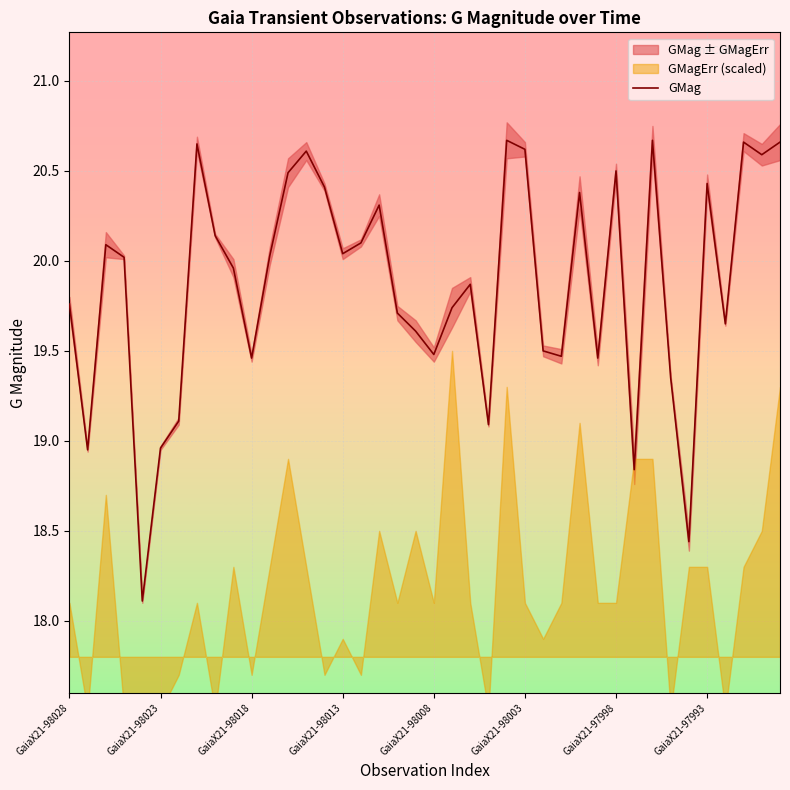

What is the minimum value for GMag?

18.1